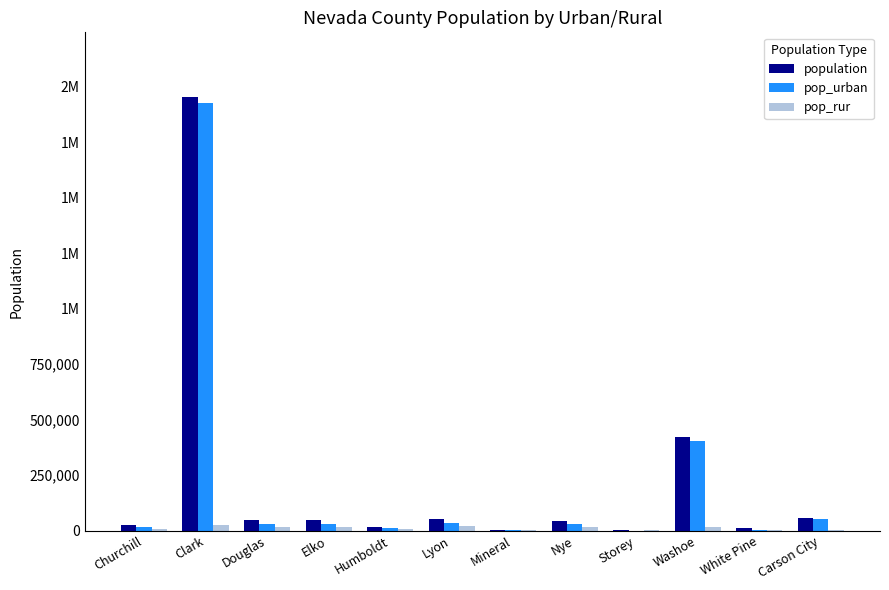

Reading left to right, transcribe all the data shown in this chart.

population: 24877	1951269	46997	48818	16528	51980	4772	43946	4010	421407	10030	55274
pop_urban: 16241	1925784	32168	30340	10268	32780	3249	28446	295	403426	4681	52599
pop_rur: 8636	25485	14829	18478	6260	19200	1523	15500	3715	17981	5349	2675